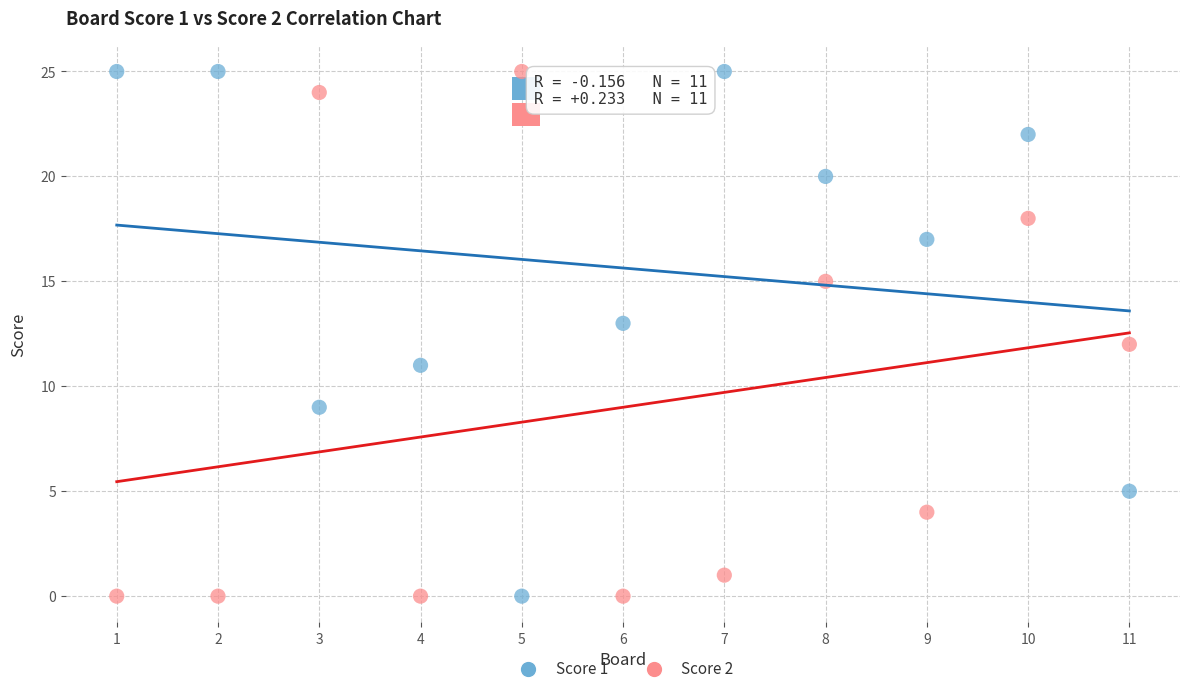

Across all data points, what is the range of X values (max minus min)?

10